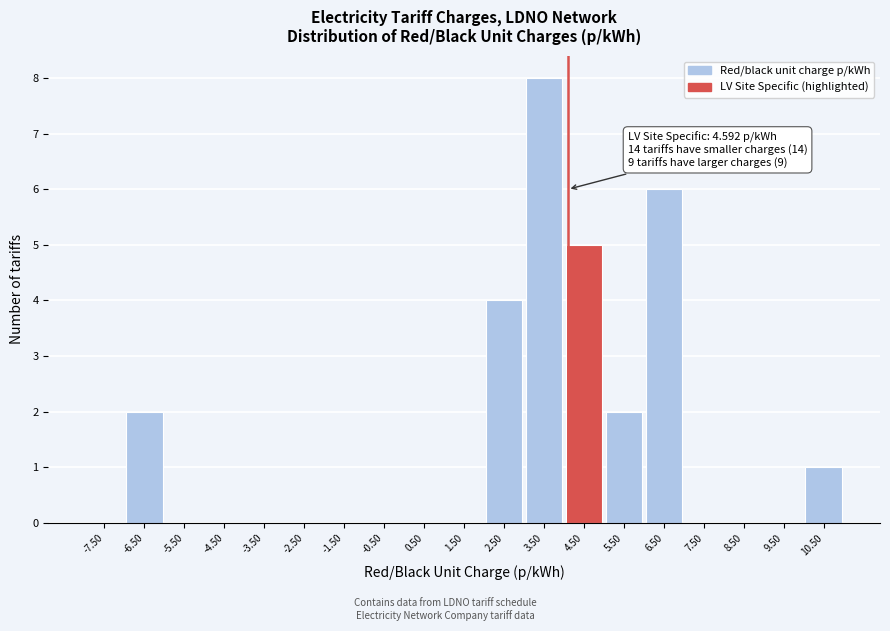

Reading left to right, transcribe all the data shown in this chart.

-7.50=0	-6.50=2	-5.50=0	-4.50=0	-3.50=0	-2.50=0	-1.50=0	-0.50=0	0.50=0	1.50=0	2.50=4	3.50=8	4.50=5	5.50=2	6.50=6	7.50=0	8.50=0	9.50=0	10.50=1